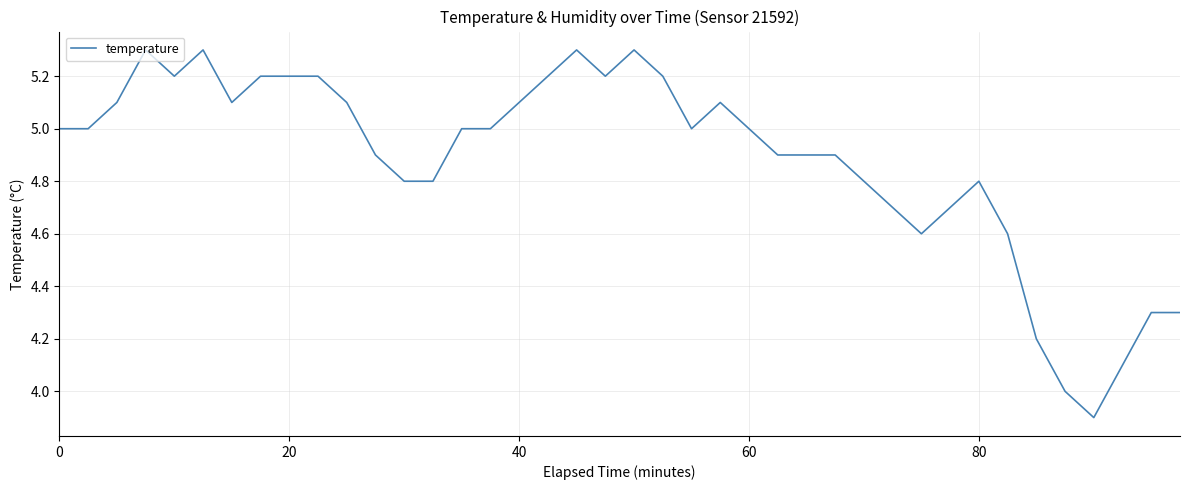

What is the maximum value shown in the chart?

5.3